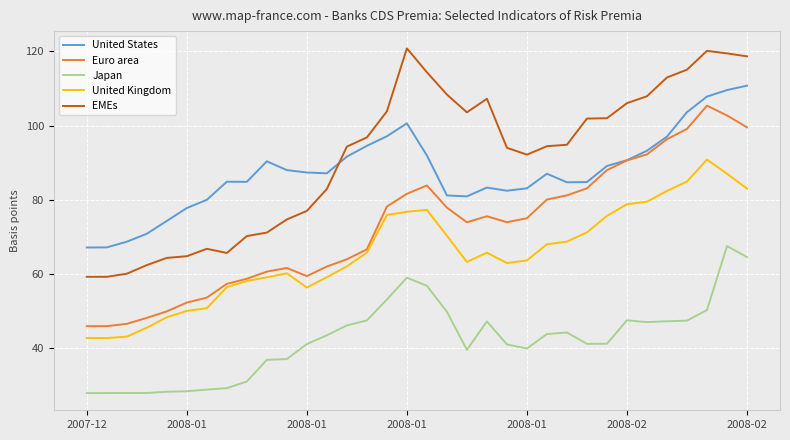

True or false: United Kingdom and Japan intersect in this chart.

False